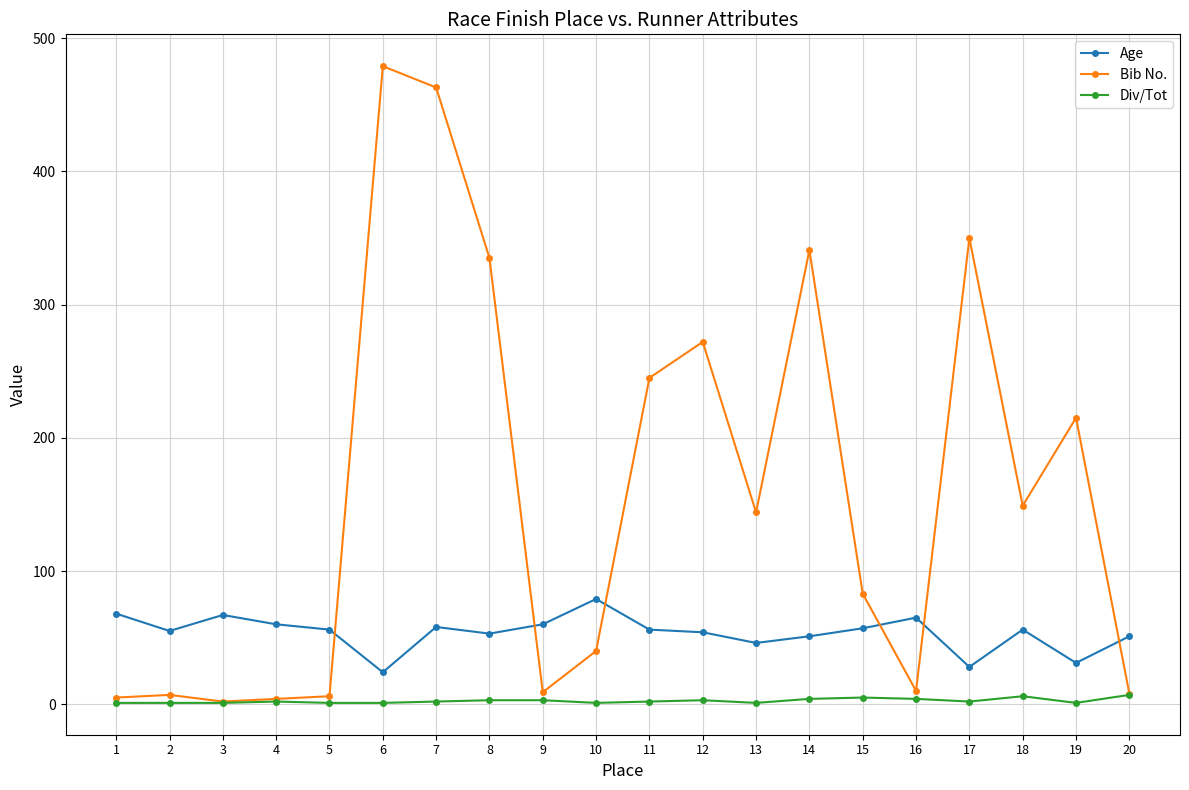

Which series changed the most between 12 and 19?

Bib No.